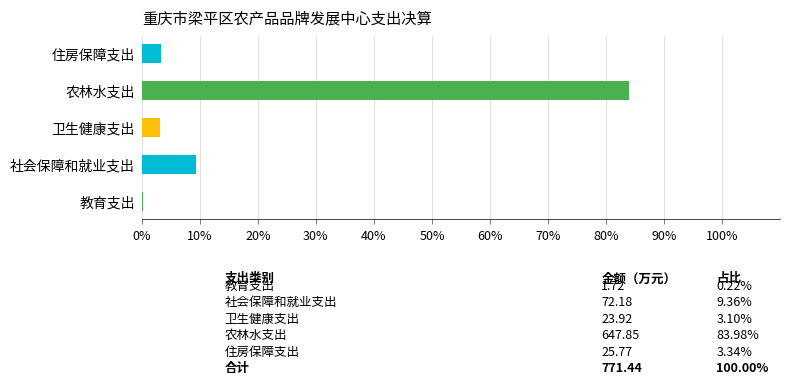

What value does the data have at 卫生健康支出?

3.1